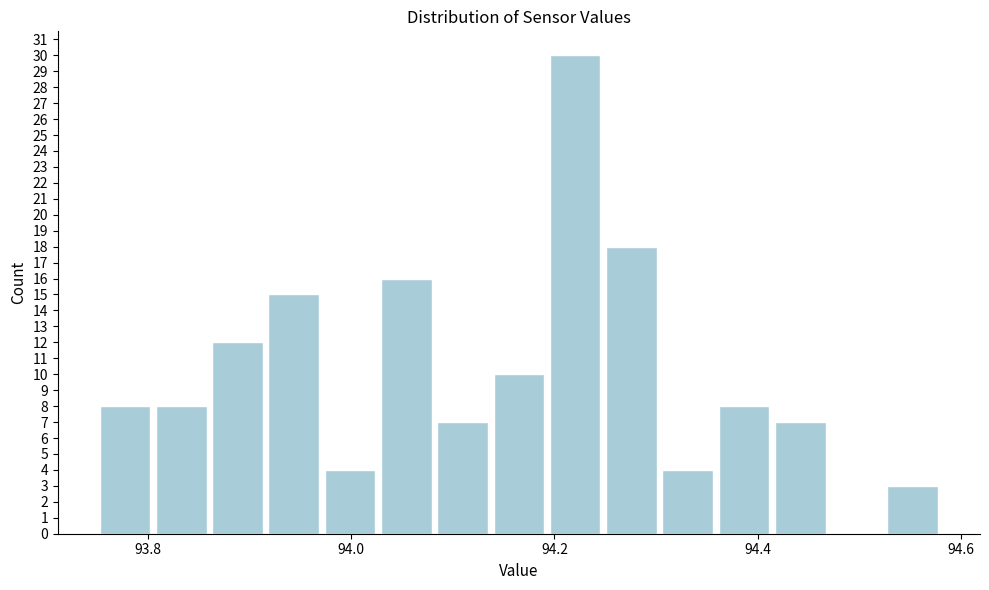

Read against the x-axis, roughly where is the centre of the tallest bar?

94.22